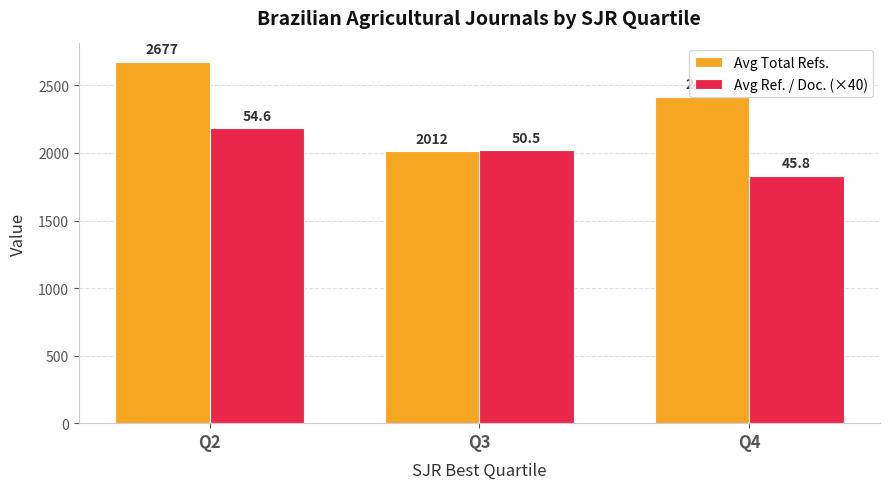

List the series in order of their peak value, lowest first.

Avg Ref. / Doc. (×40), Avg Total Refs.